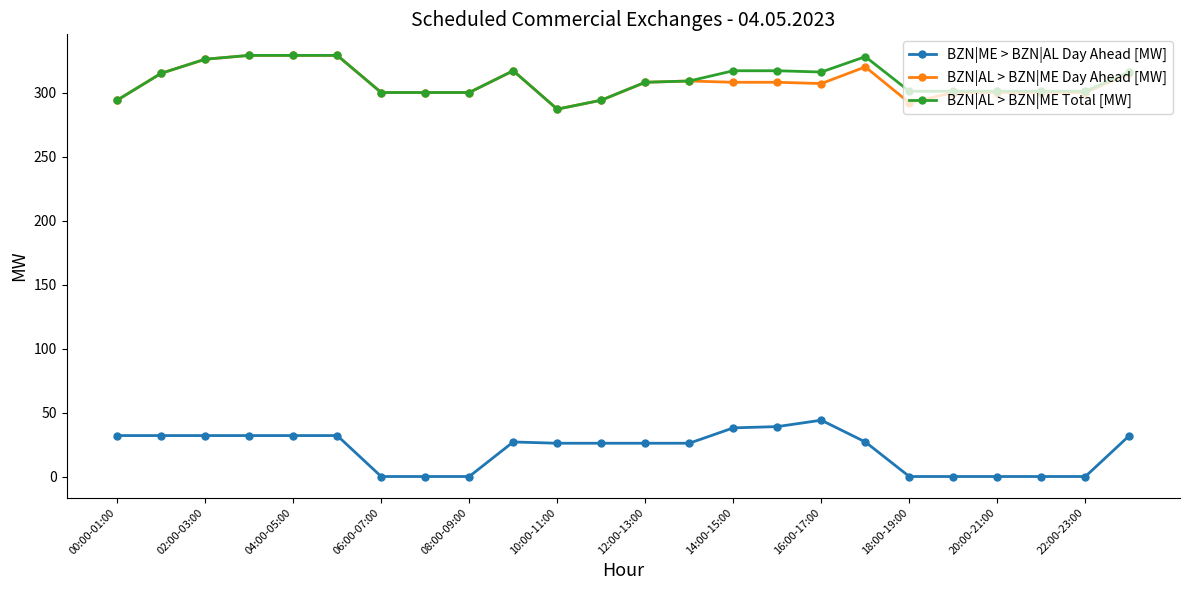

What is the value of the BZN|AL > BZN|ME Total [MW] point at the 8th from the left?

300